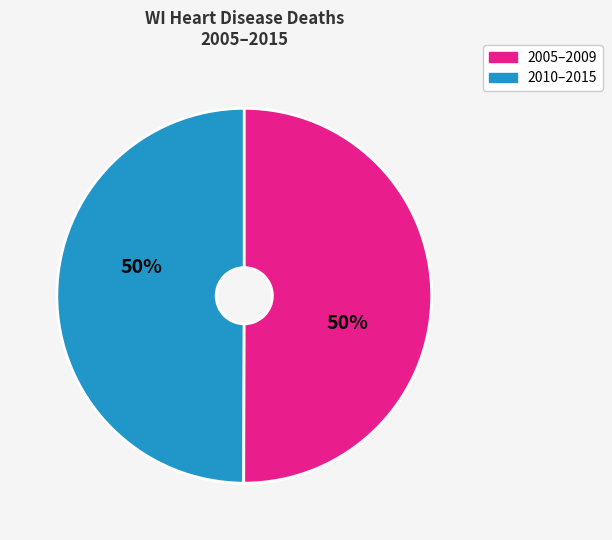

What percentage is the 2005–2009 slice, to the nearest percent?

50%